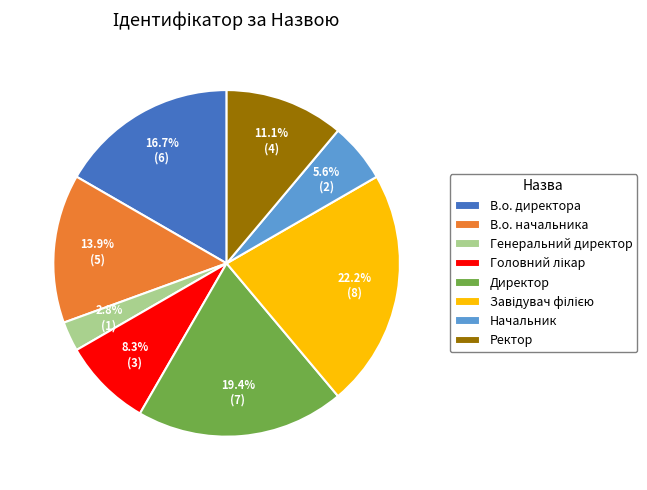

To the nearest percent, what percentage of the pie is Директор?

19%